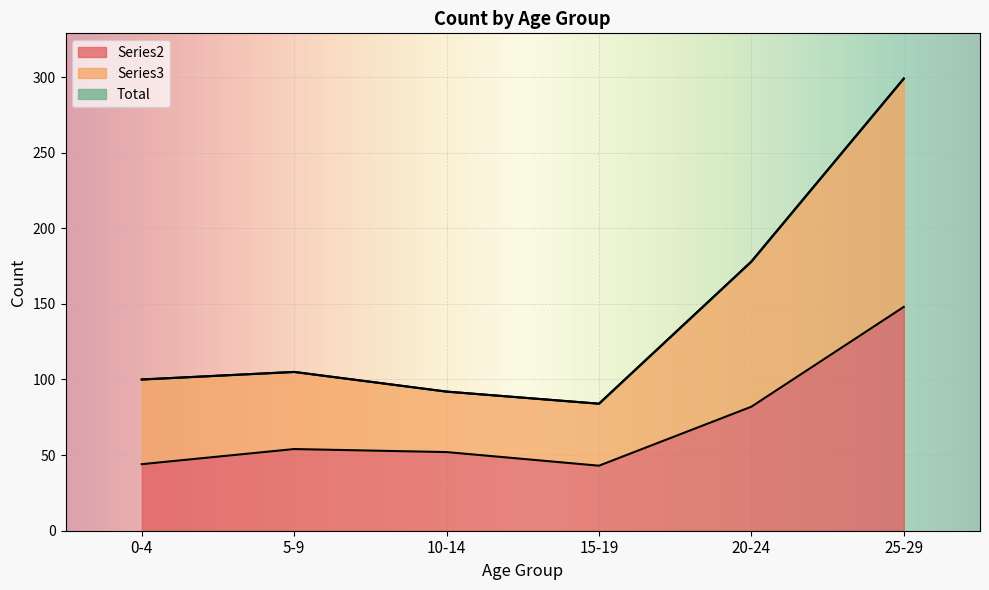

Is it true that Series2 equals 25 at 0`4?

False